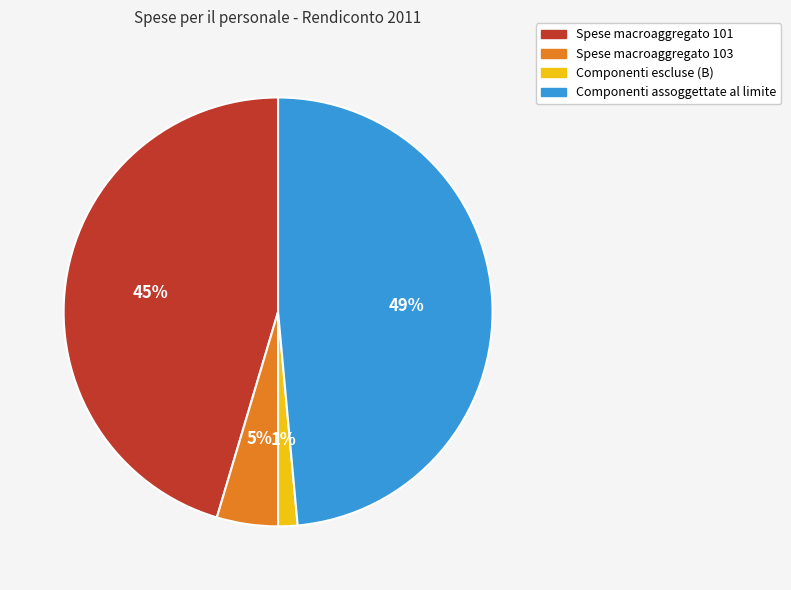

The Componenti escluse (B) slice represents 1% of the pie. True or false?

True